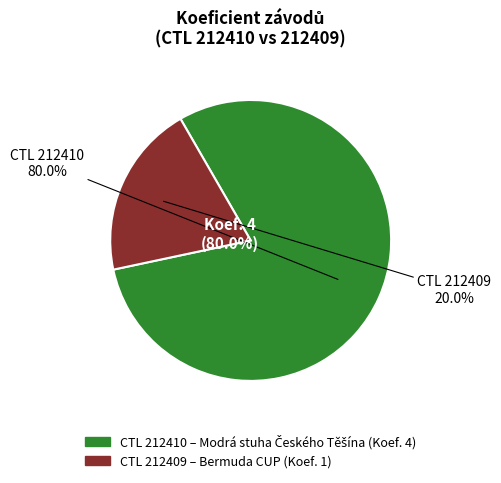

True or false: 212410 accounts for 95% of the total.

False